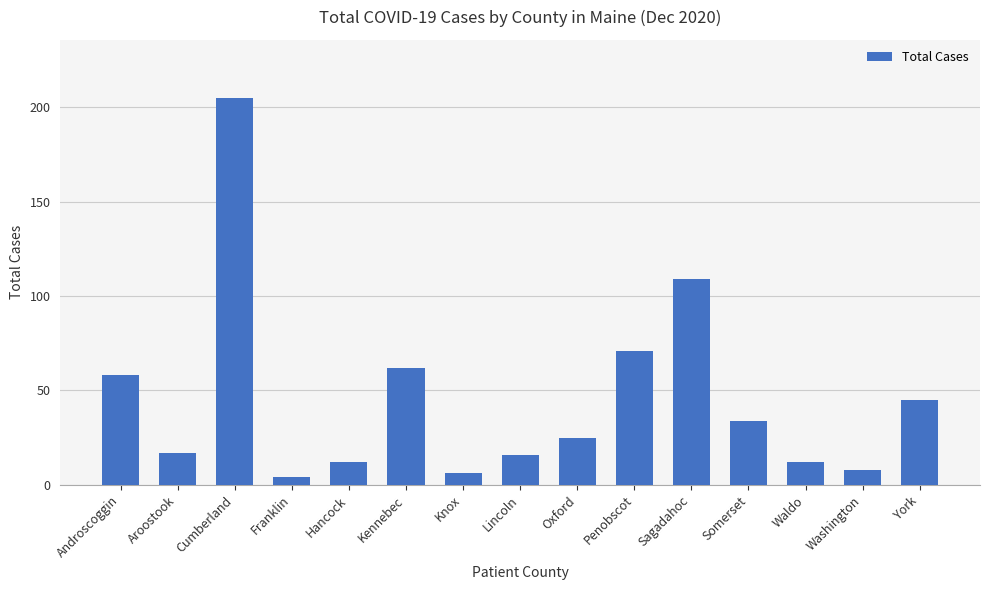

How many data points does each series have?

15